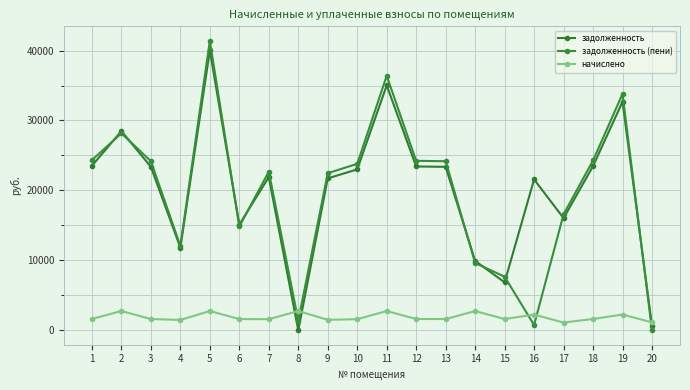

How many data points in задолженность (пени) are above 23800?

10